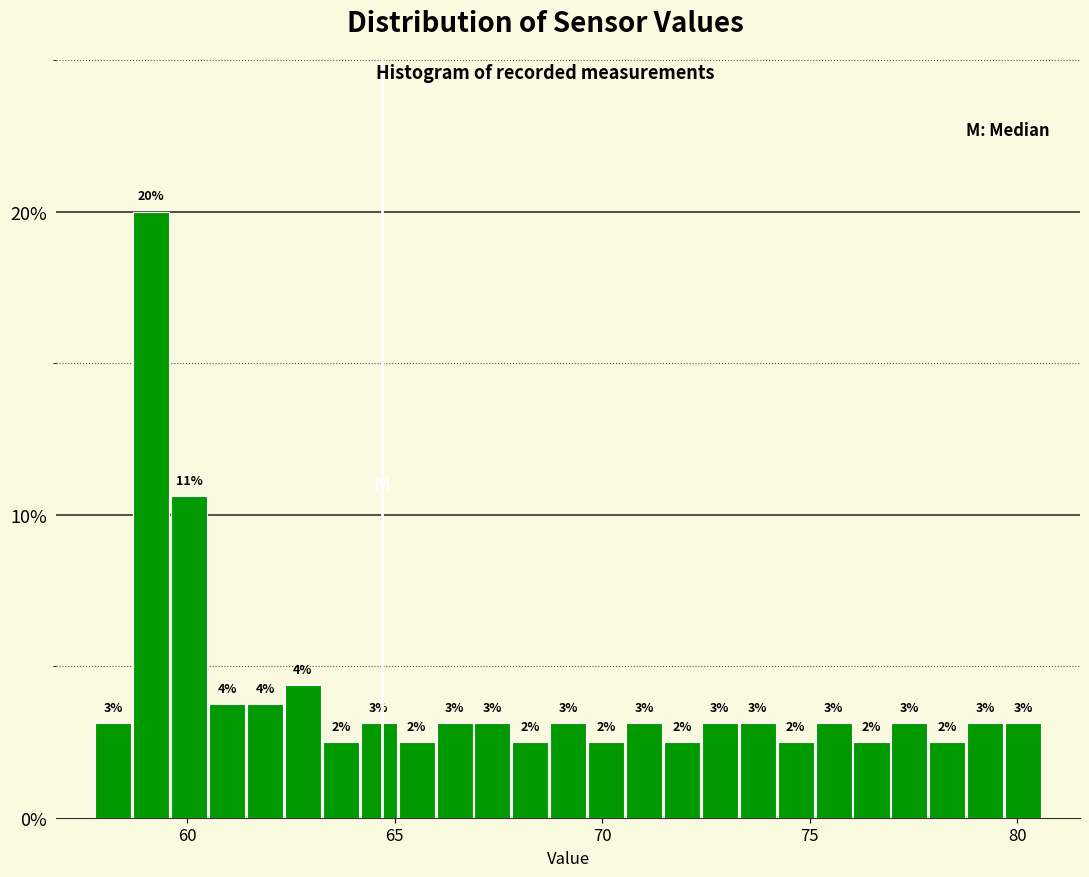

Around what value on the x-axis is the tallest bar? Give the approximate position of its centre, as read against the axis.

59.0